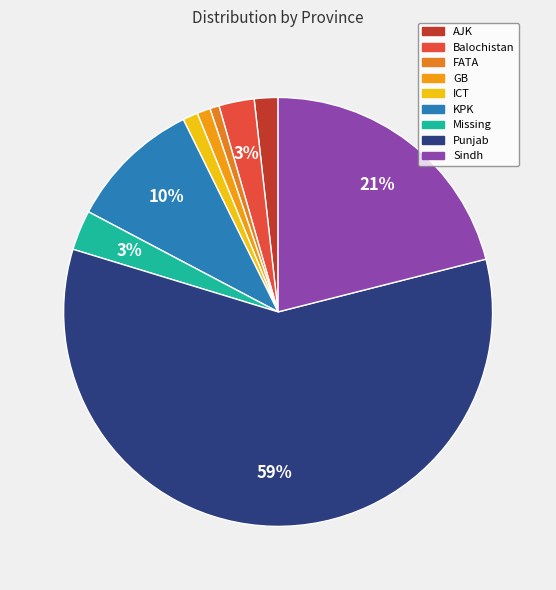

How many slices are in this pie chart?

9